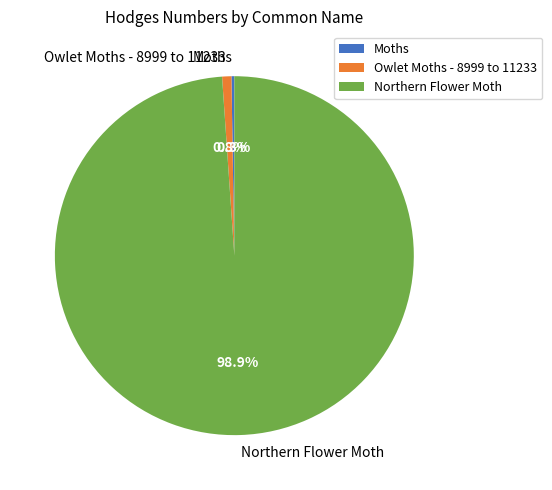

Does Northern Flower Moth represent more than half of the total?

Yes